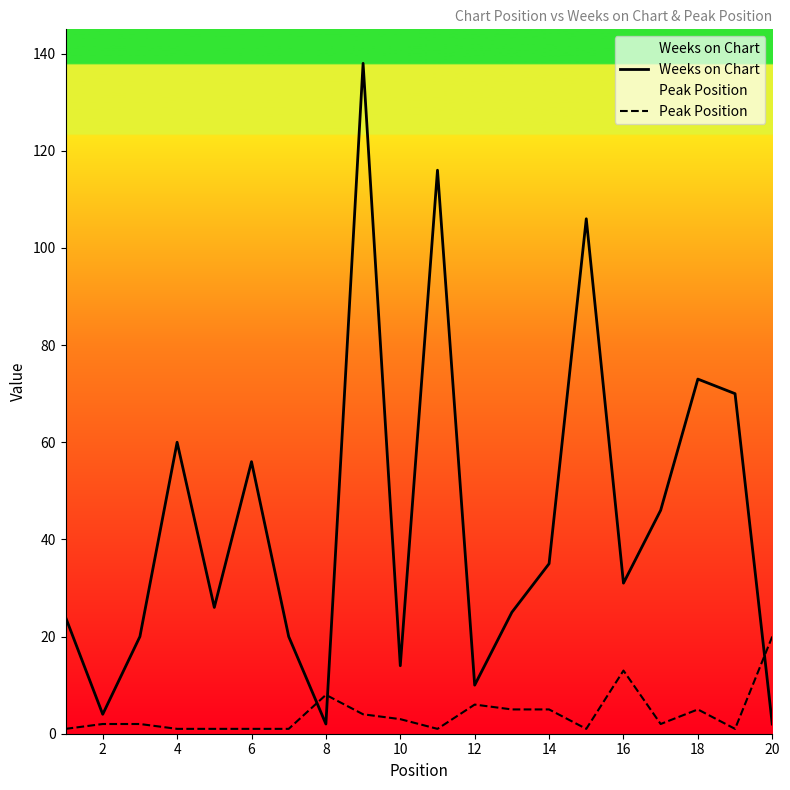

The value of Peak Position at 8 is 1. True or false?

False